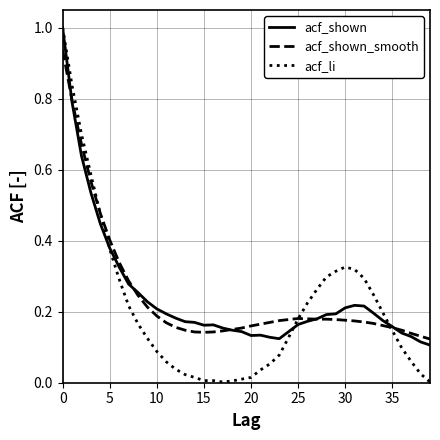

What is the greatest value displayed?

1.0